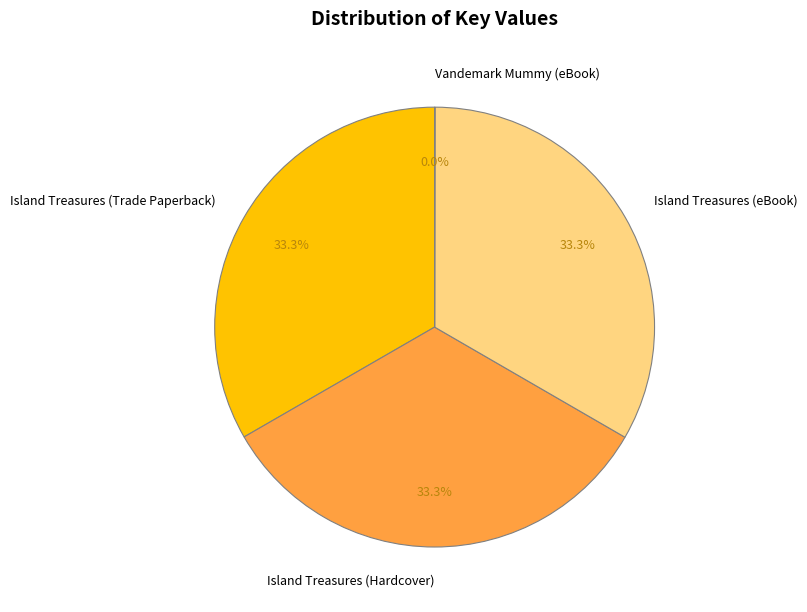

True or false: Island Treasures (Trade Paperback) accounts for 33% of the total.

True